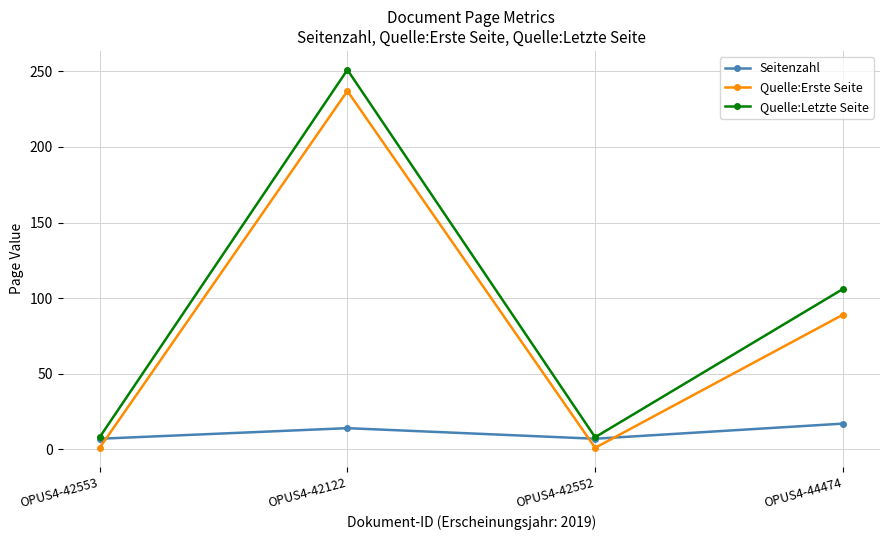

How many lines are shown in the chart?

3